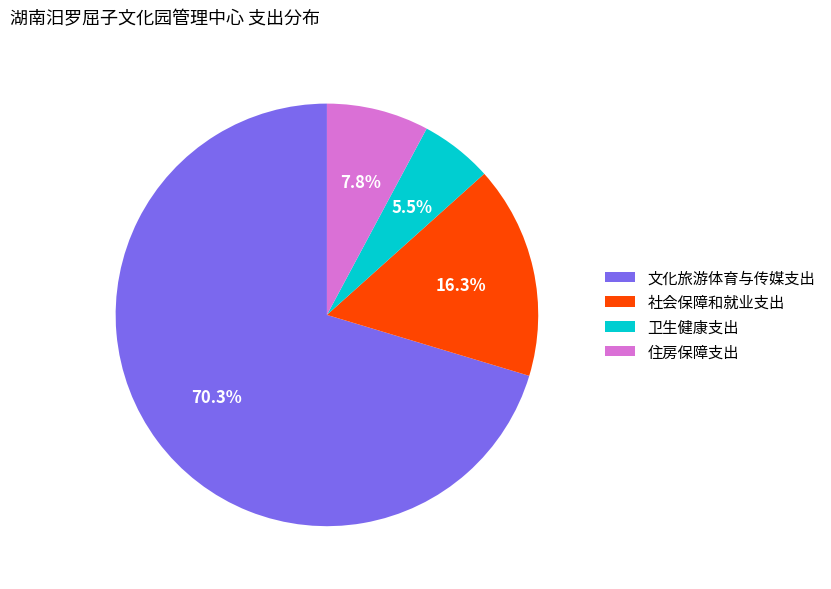

What is the largest slice in the pie chart?

文化旅游体育与传媒支出